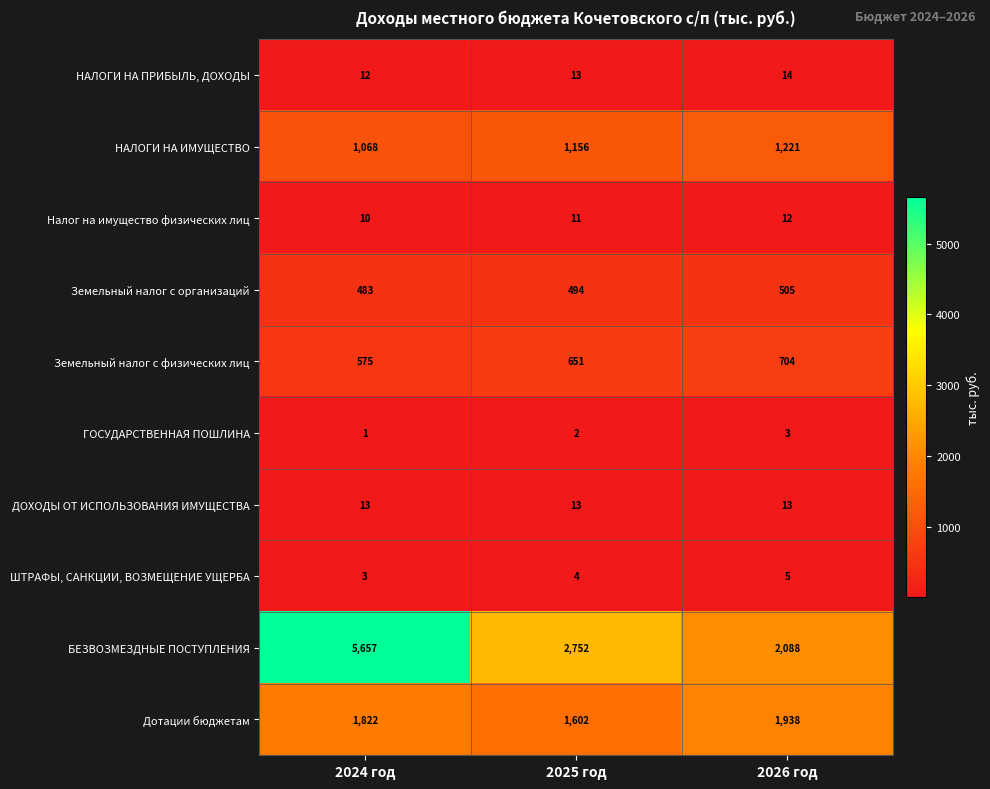

What is the total value across all series at 2026 год?

6503